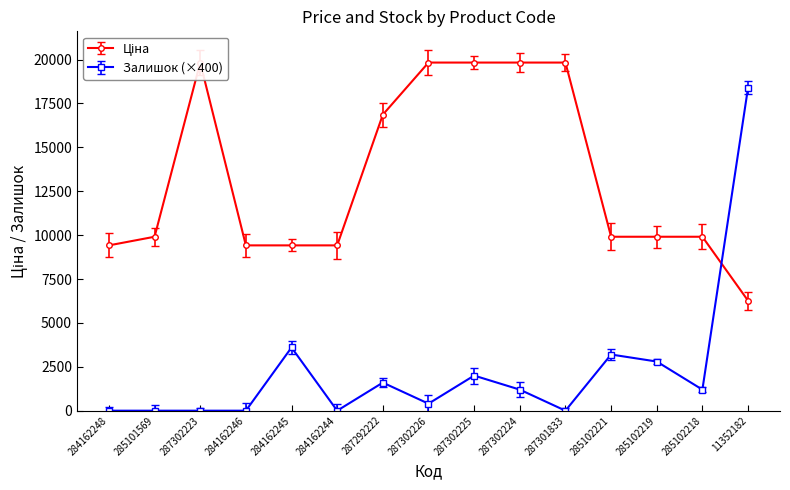

Which series has the widest spread of values?

Залишок